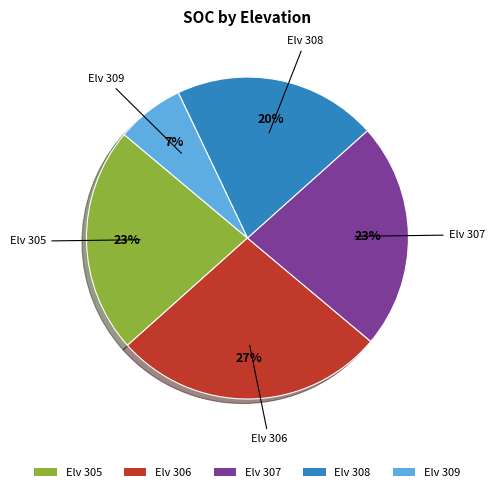

Between Elv 308 and Elv 309, which is larger?

Elv 308